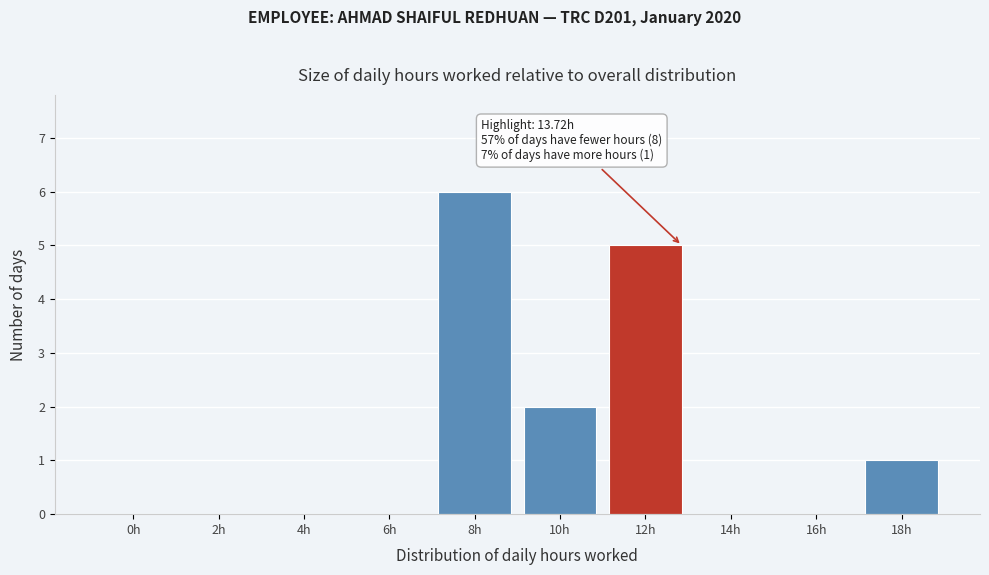

Reading left to right, extract all data points from this chart.

0h=0	2h=0	4h=0	6h=0	8h=6	10h=2	12h=5	14h=0	16h=0	18h=1